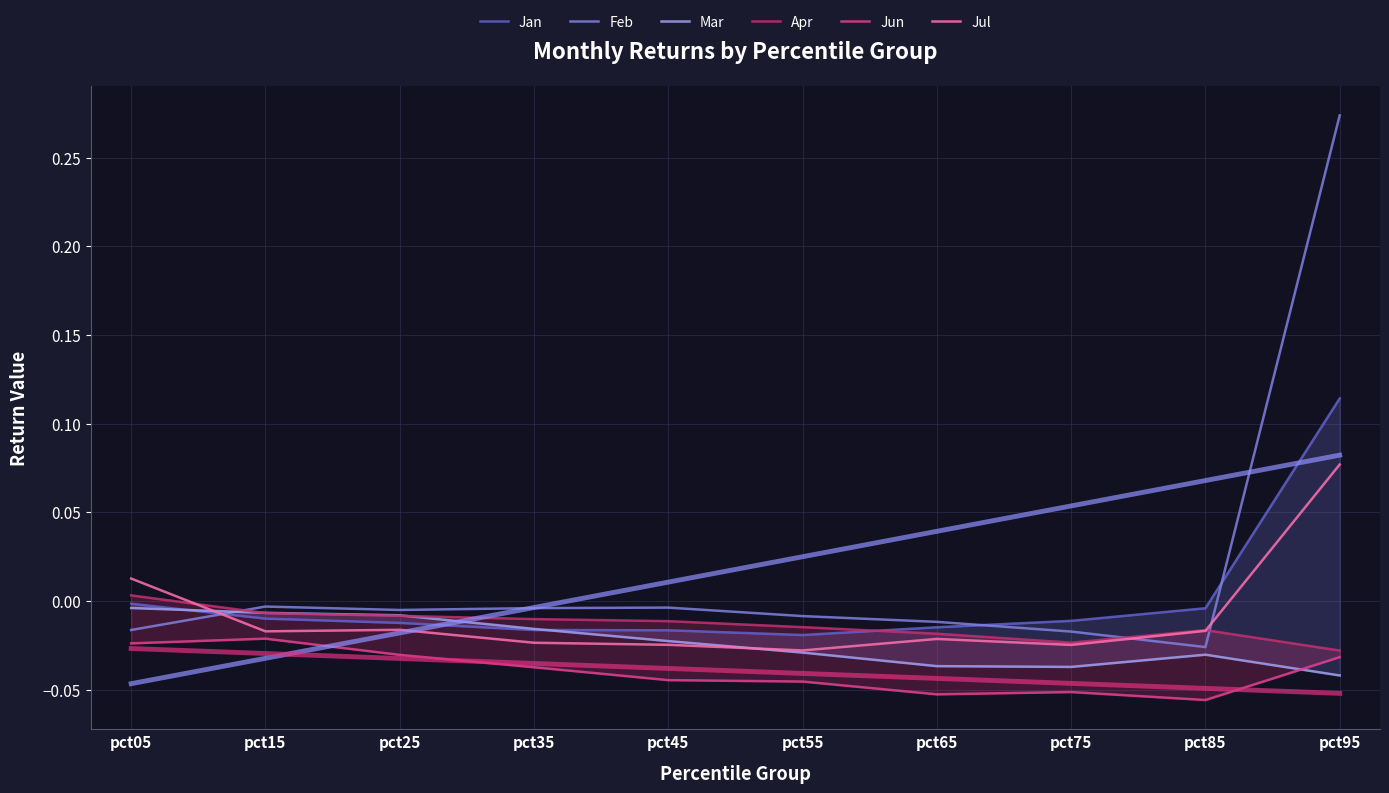

Which series ends up on top after the final intersection of Feb and Jul?

Feb